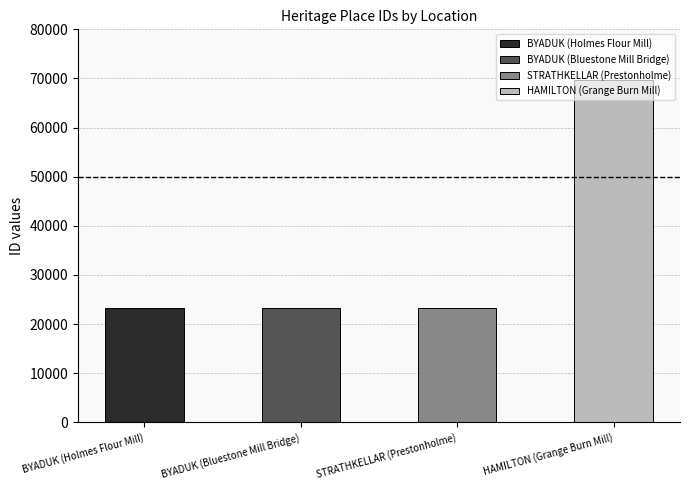

Reading right to left, transcribe all the data shown in this chart.

HAMILTON (Grange Burn Mill)=69686	STRATHKELLAR (Prestonholme)=23315	BYADUK (Bluestone Mill Bridge)=23277	BYADUK (Holmes Flour Mill)=23274